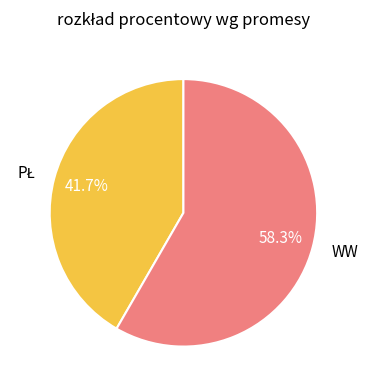

What portion of the pie excludes WW?

41.7%